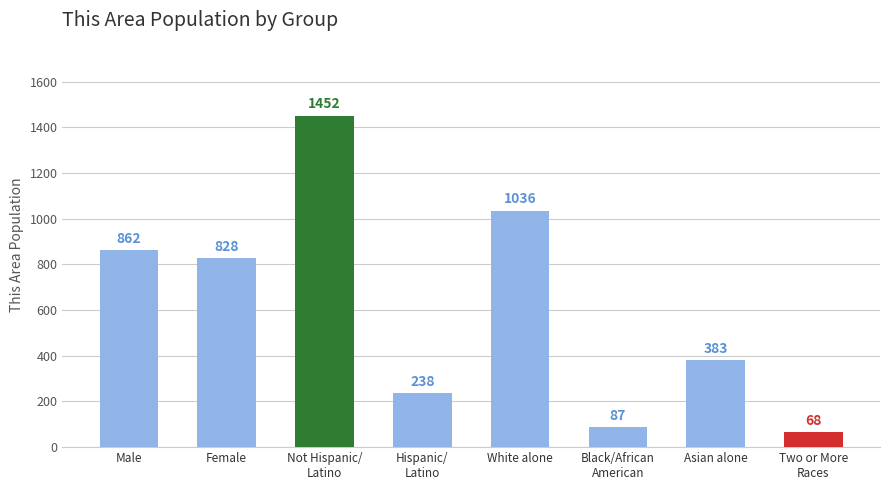

How many bars are there in total?

8